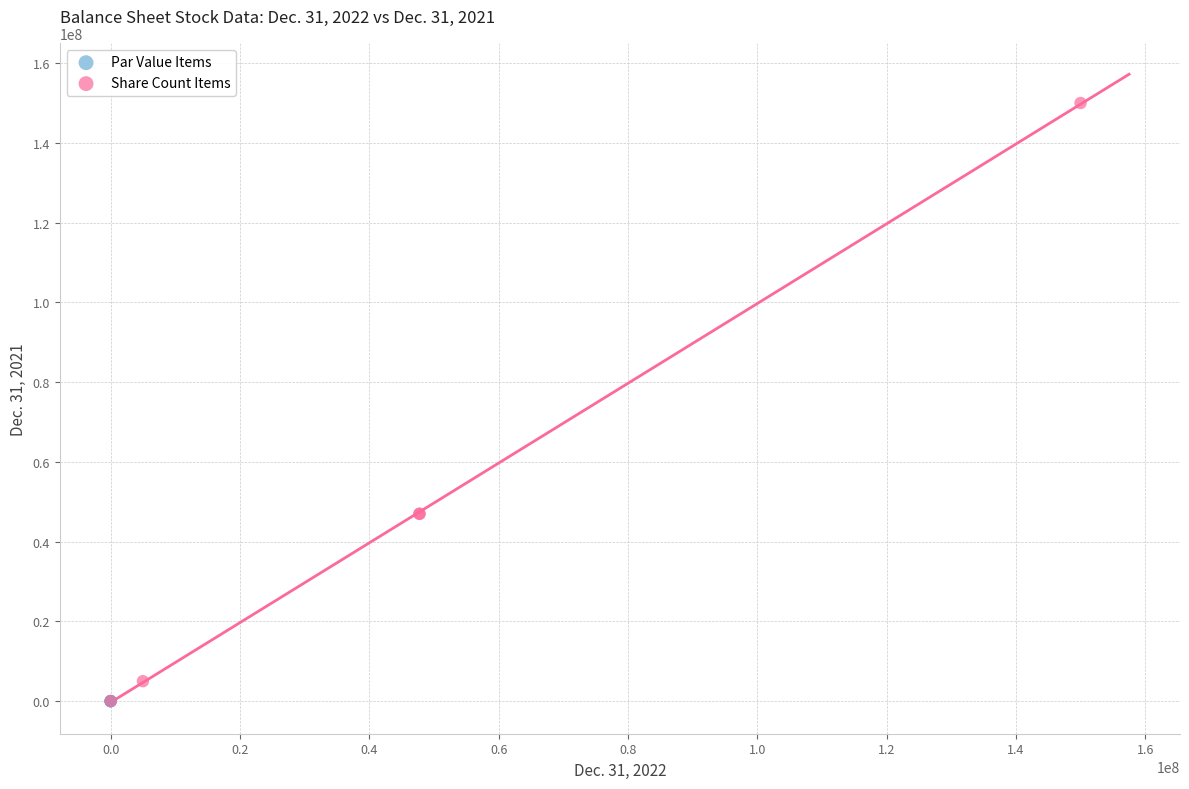

Which series reaches the maximum Y coordinate?

Share Count Items